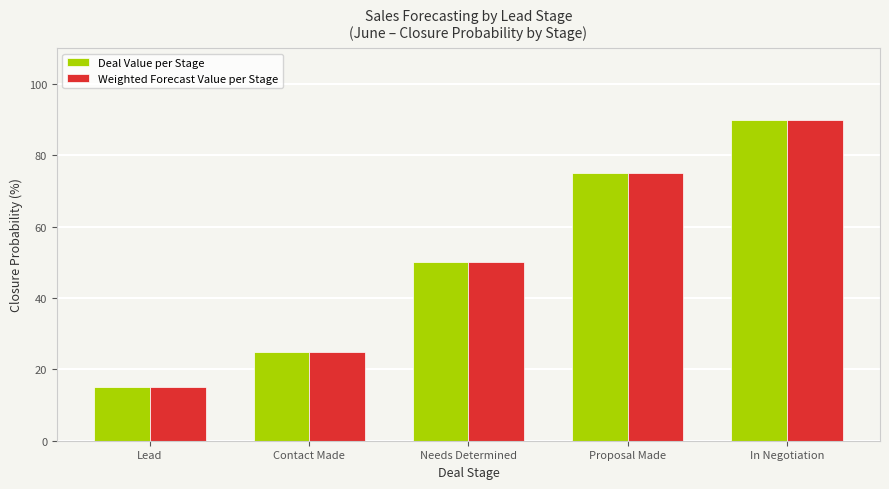

What is the sum of the Weighted Forecast Value per Stage values at Proposal Made and Needs Determined?

125